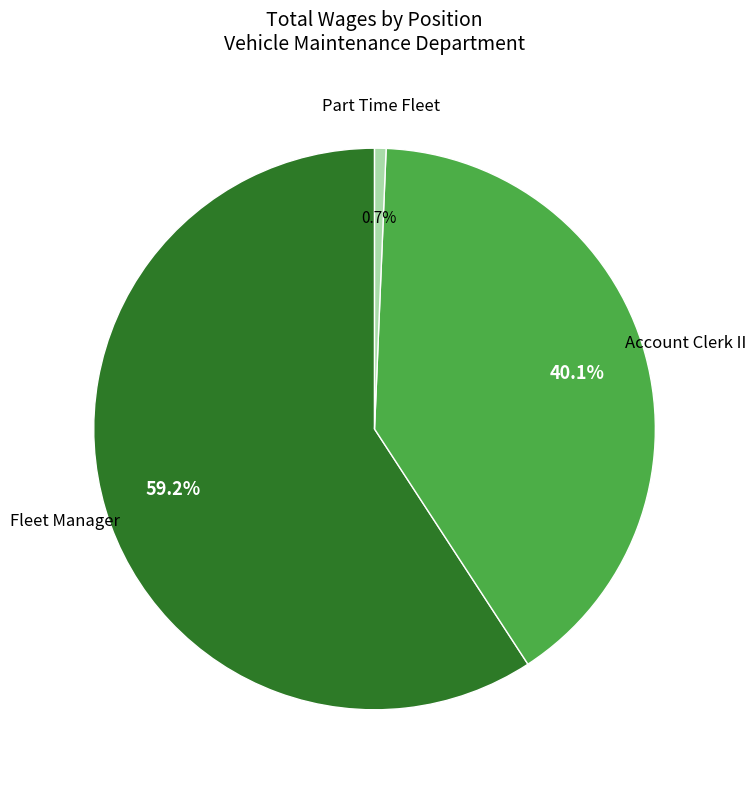

Is there any slice that represents more than half of the pie?

Yes